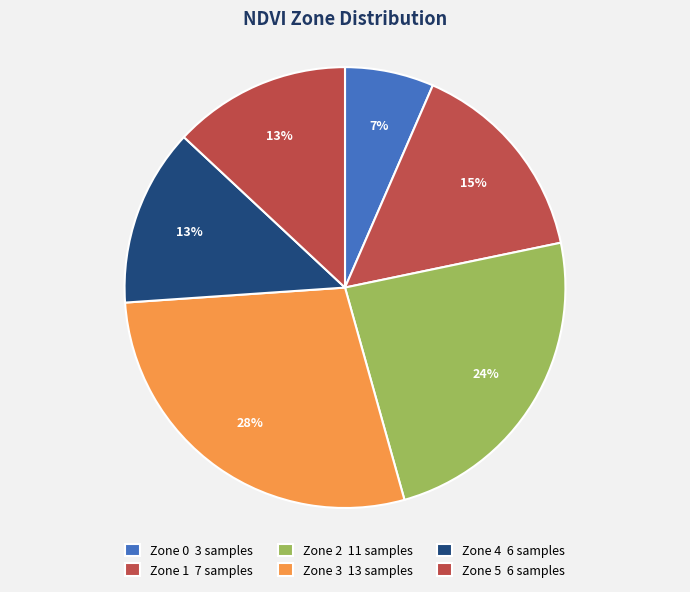

Which category has the smallest portion of the pie?

Zone 0